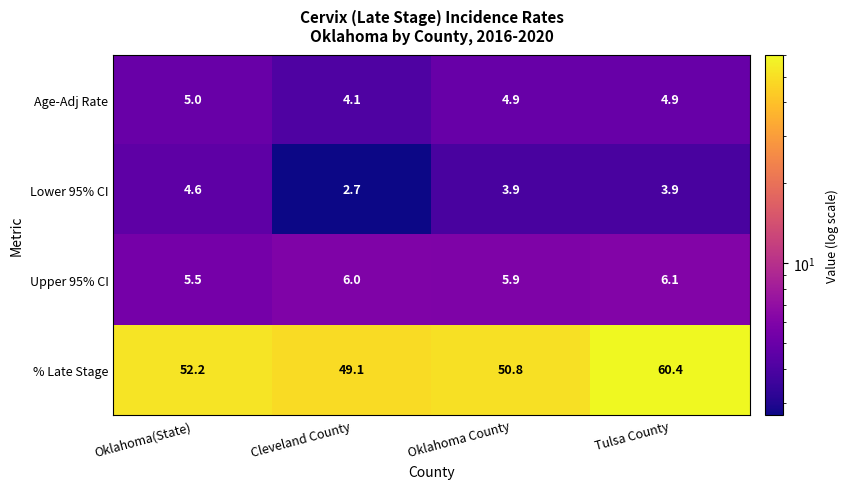

Reading right to left, extract all data points from this chart.

Age-Adj Rate: 4.9	4.9	4.1	5.0
Lower 95% CI: 3.9	3.9	2.7	4.6
Upper 95% CI: 6.1	5.9	6.0	5.5
% Late Stage: 60.4	50.8	49.1	52.2